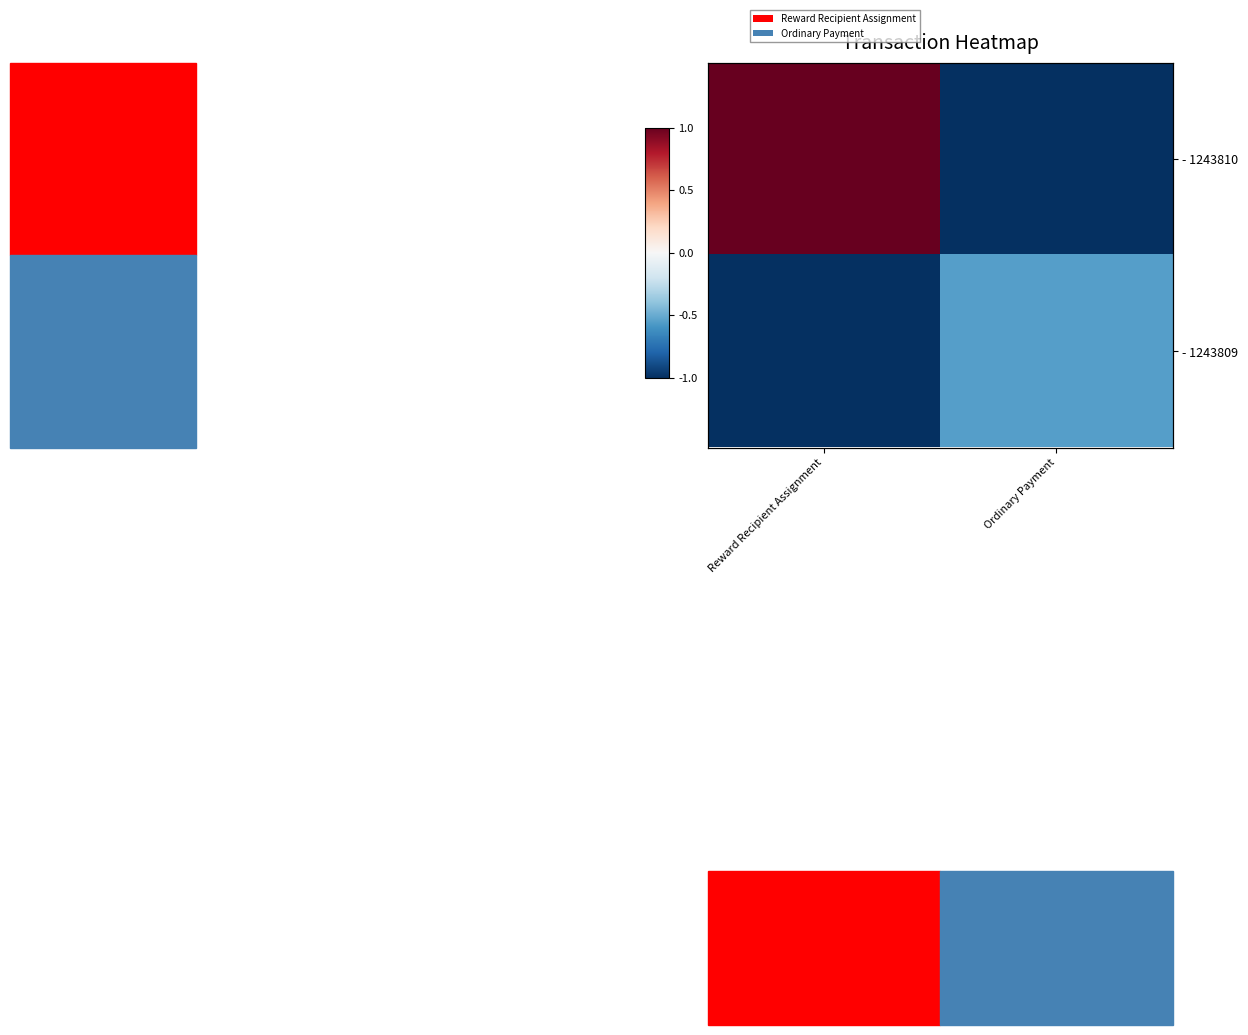

Rank the series by their maximum value, from highest to lowest.

- 1243810, - 1243809